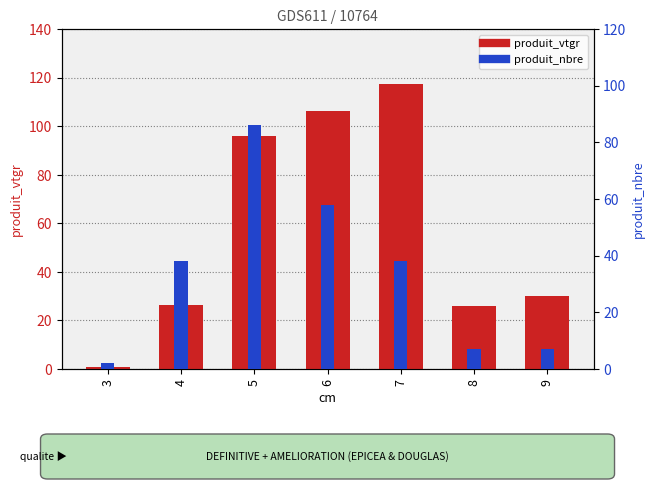

What are all the series names shown in the legend?

produit_vtgr, produit_nbre